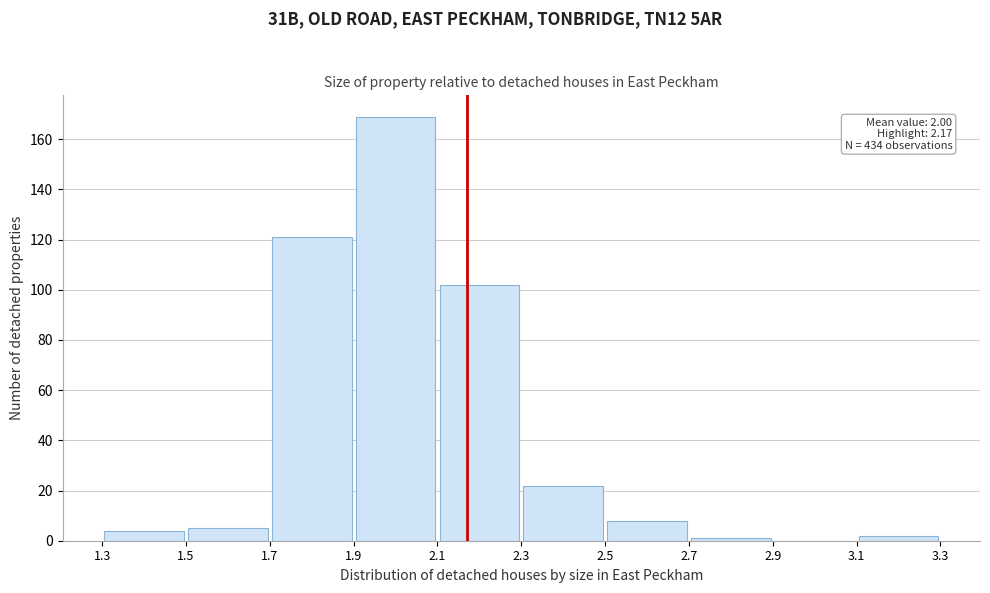

Over which range of the x-axis is the bar tallest?

1.9 to 2.1